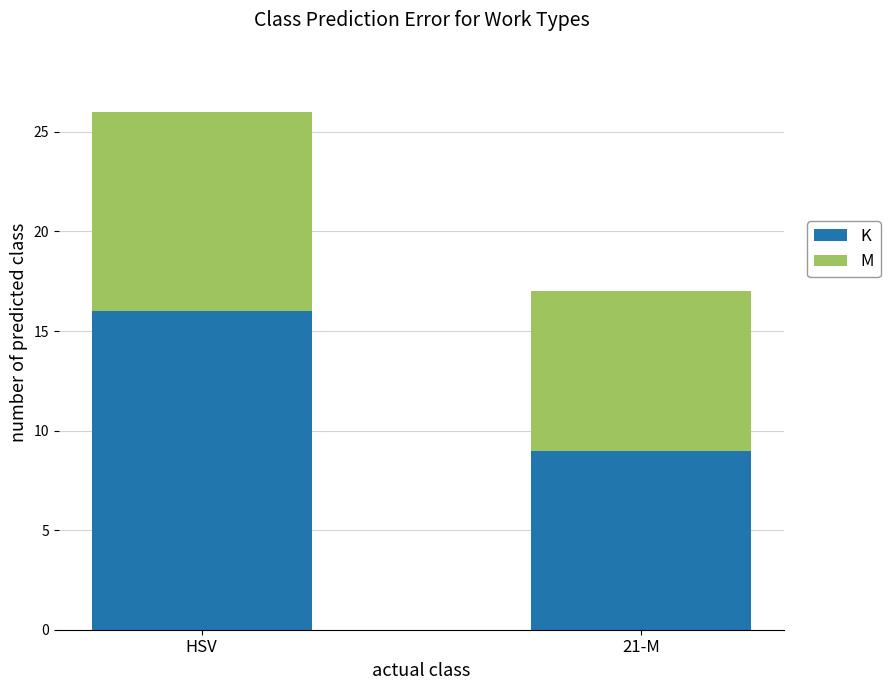

True or false: K has a value of 16 at HSV.

True